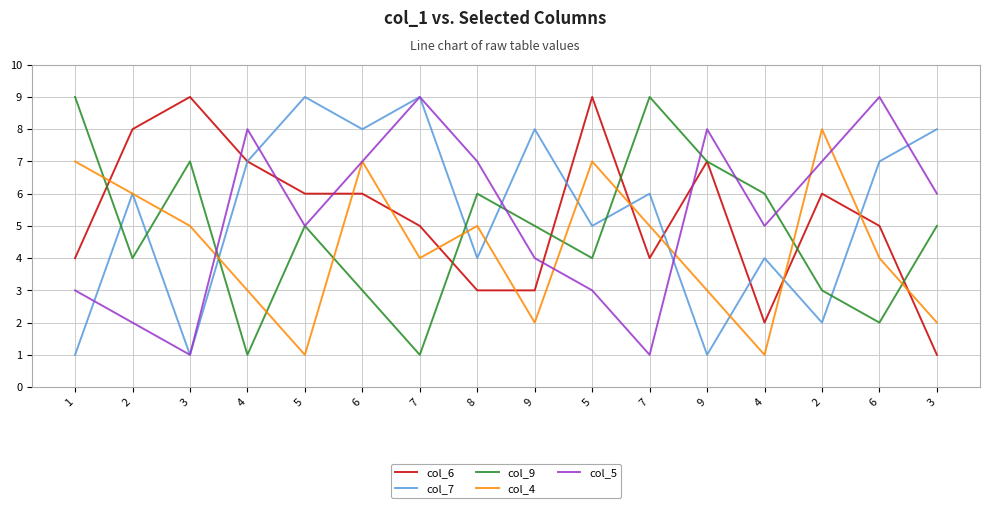

Does the chart have visible grid lines?

Yes